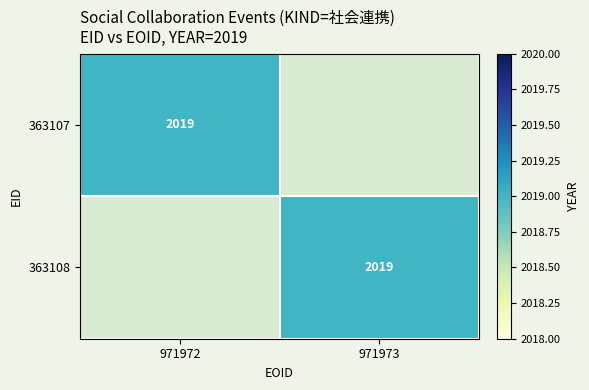

Count the number of categories in the chart.

2